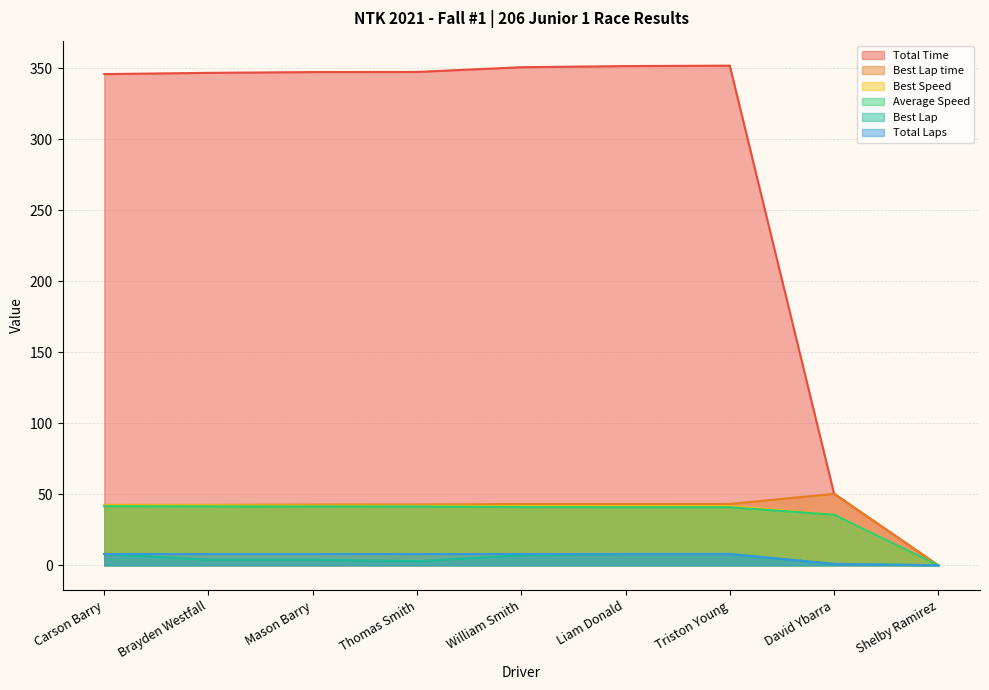

What is the difference between the second highest and minimum values in the Total Laps series?

8.0